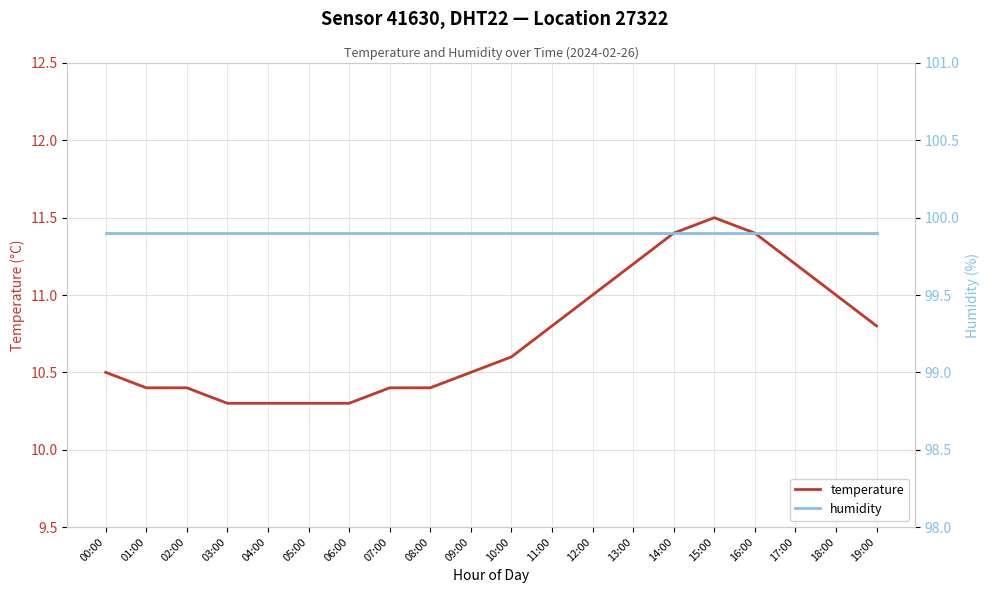

Count the temperature values in the range 10 to 11.

15